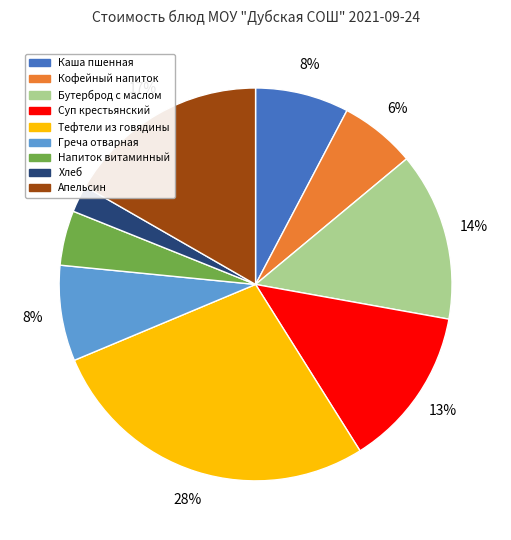

How many slices are in this pie chart?

9